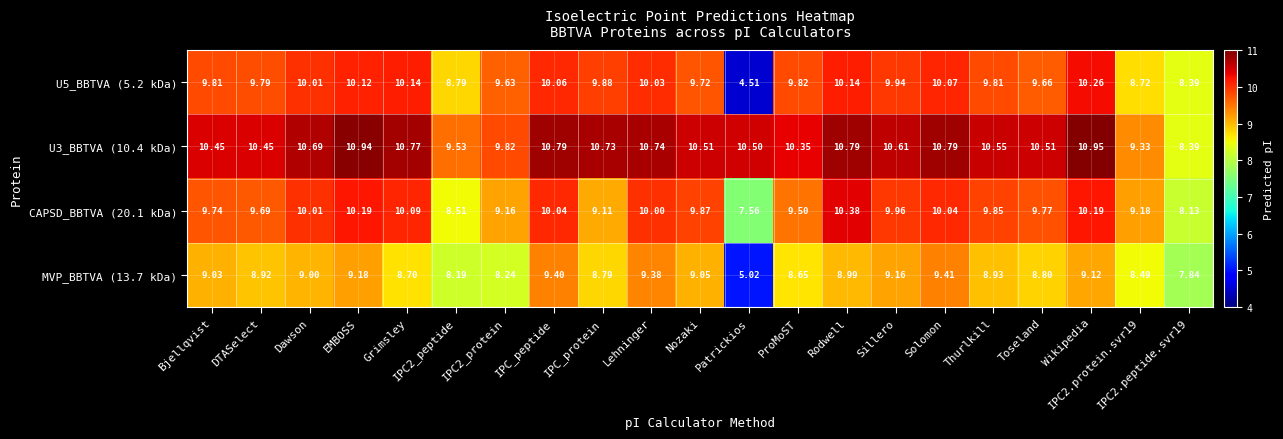

What is the difference between the highest and lowest values at IPC_protein?

1.9